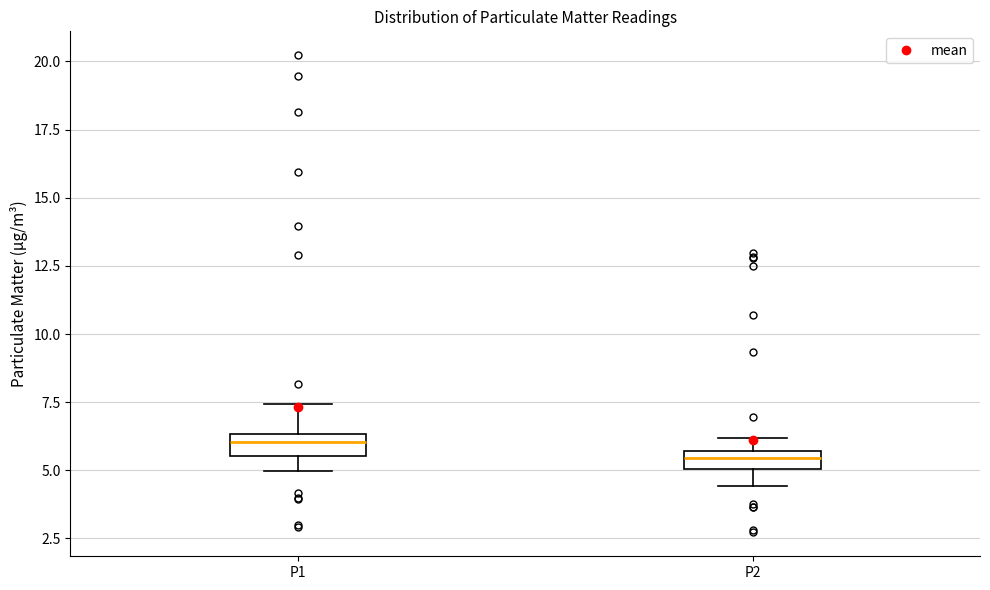

Which box has the lowest median line?

P2